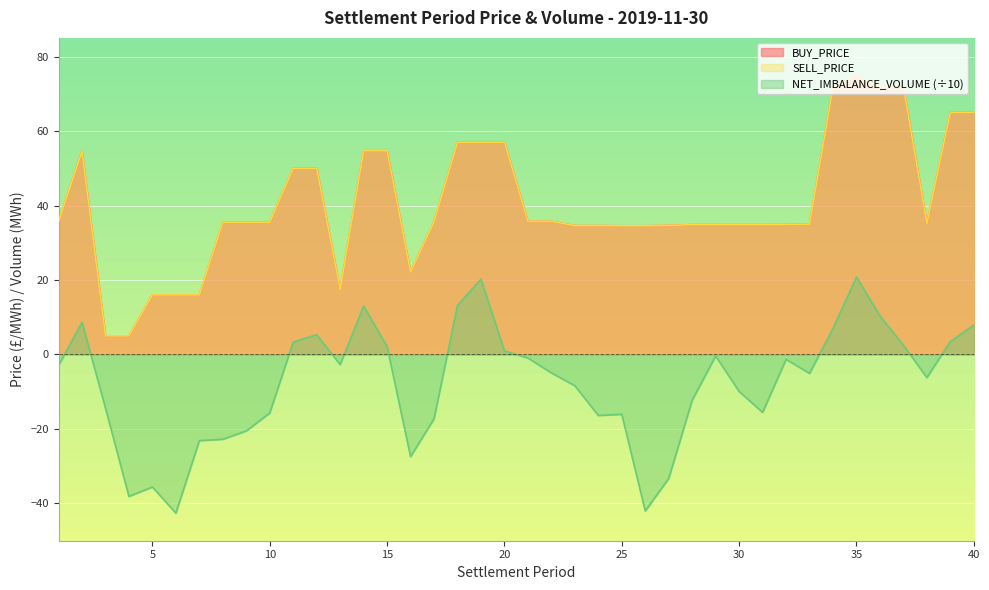

True or false: NET_IMBALANCE_VOLUME has more than 1 interior local peaks.

True